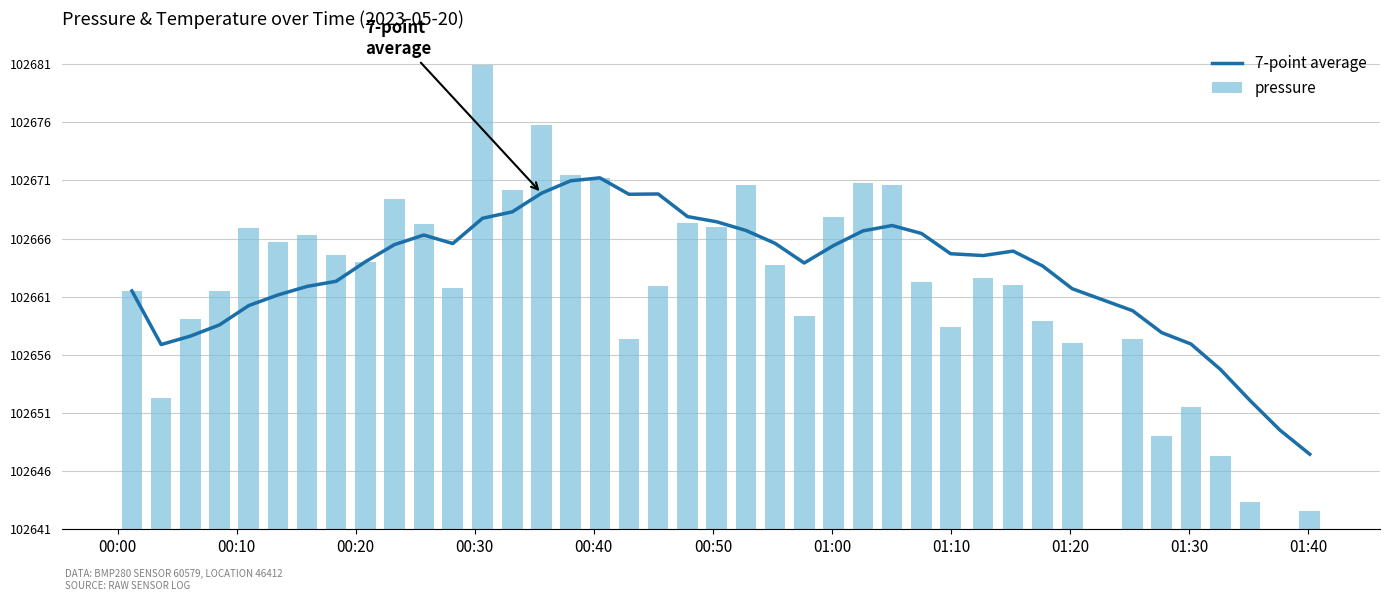

Which series has the largest total across all categories?

7-point average